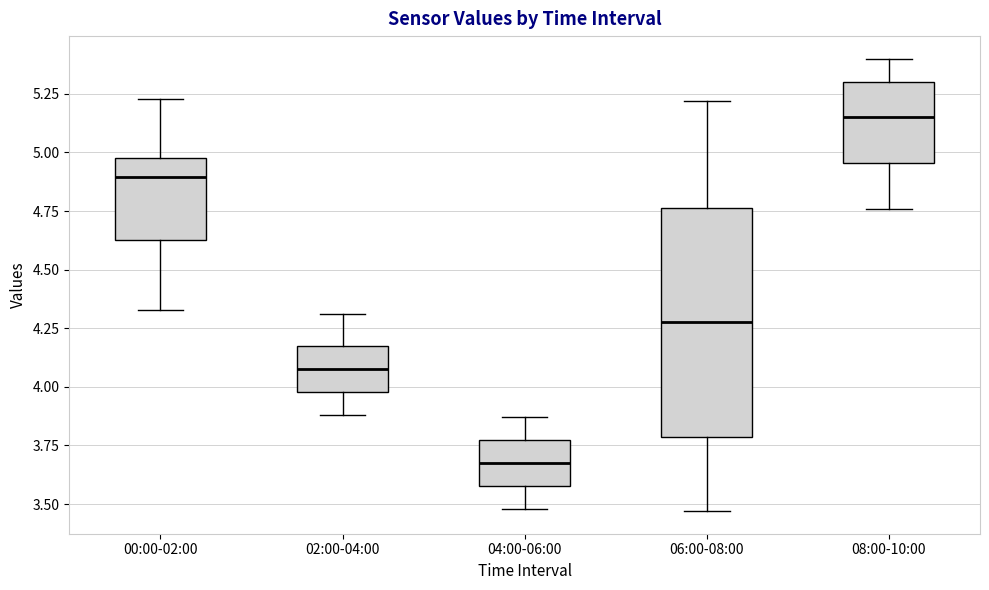

Where is the upper edge of the box for 08:00-10:00 on the y-axis? The values are not printed on the chart, so give them approximately, as read against the axis.

5.30